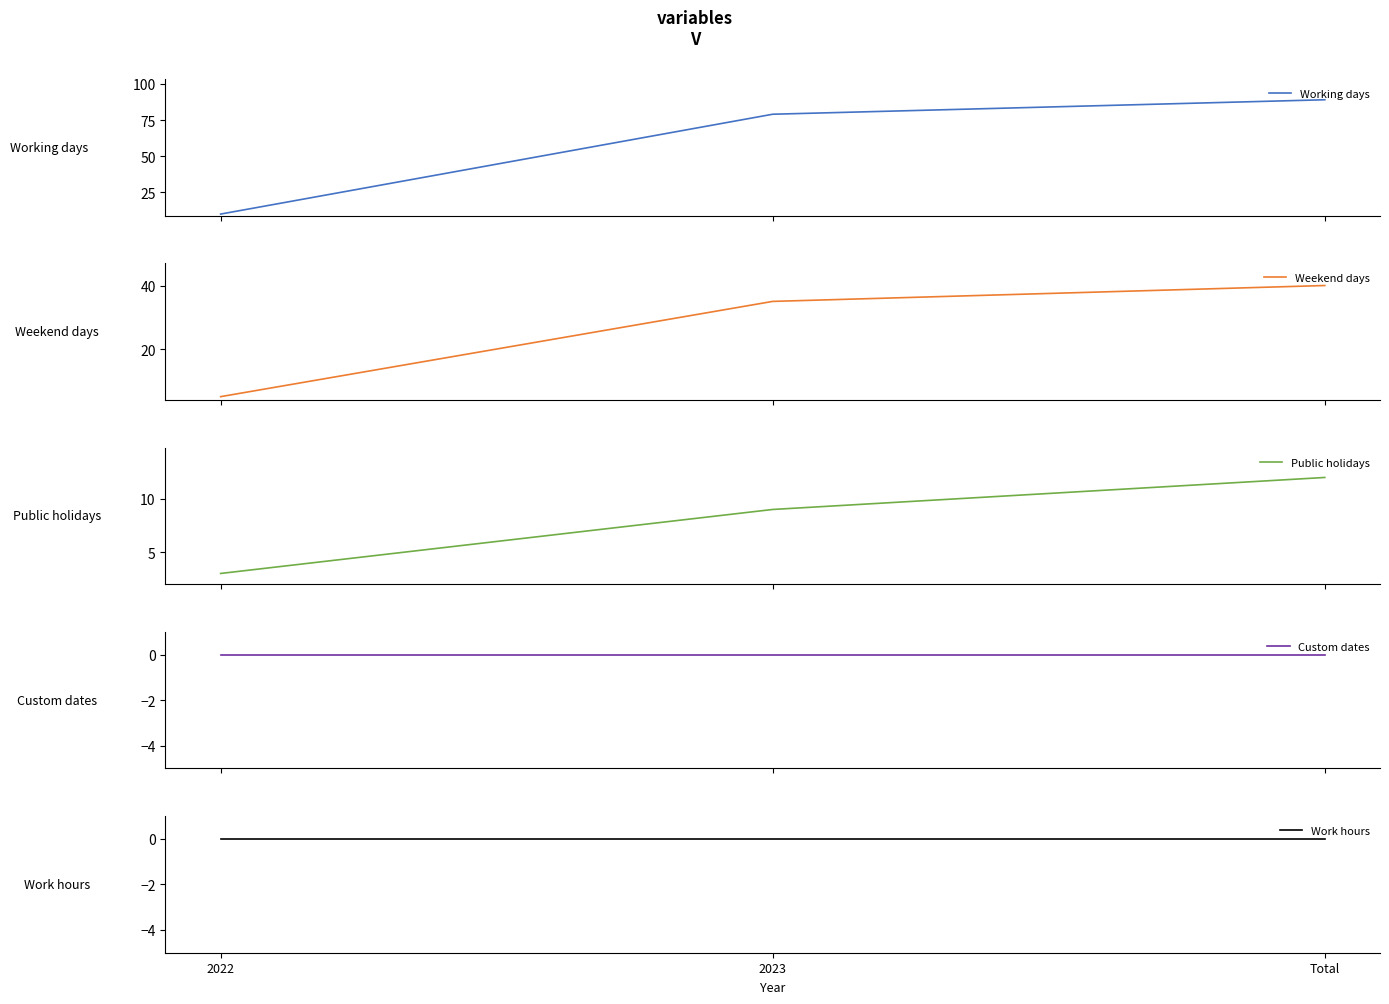

What position from the right is 2022?

3